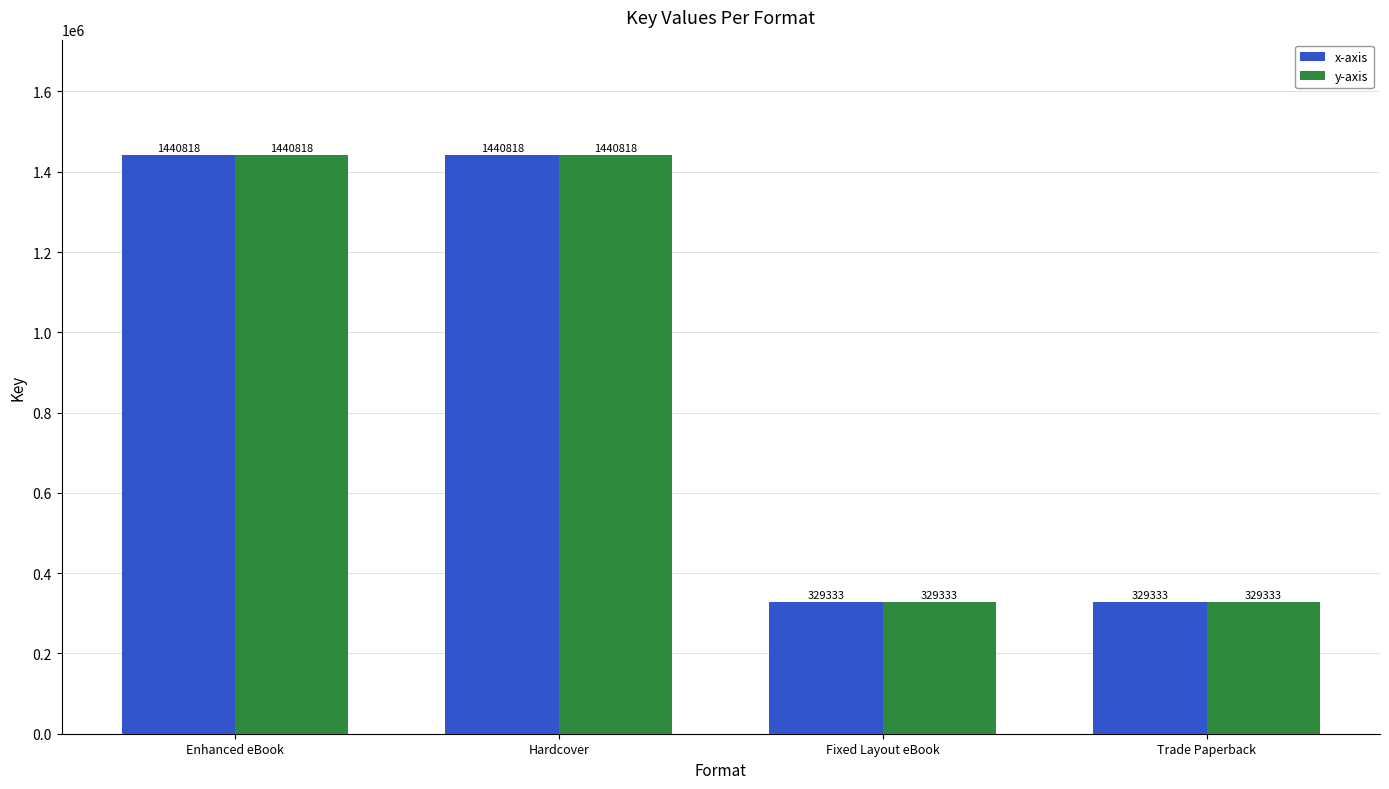

How many groups of bars are there?

4